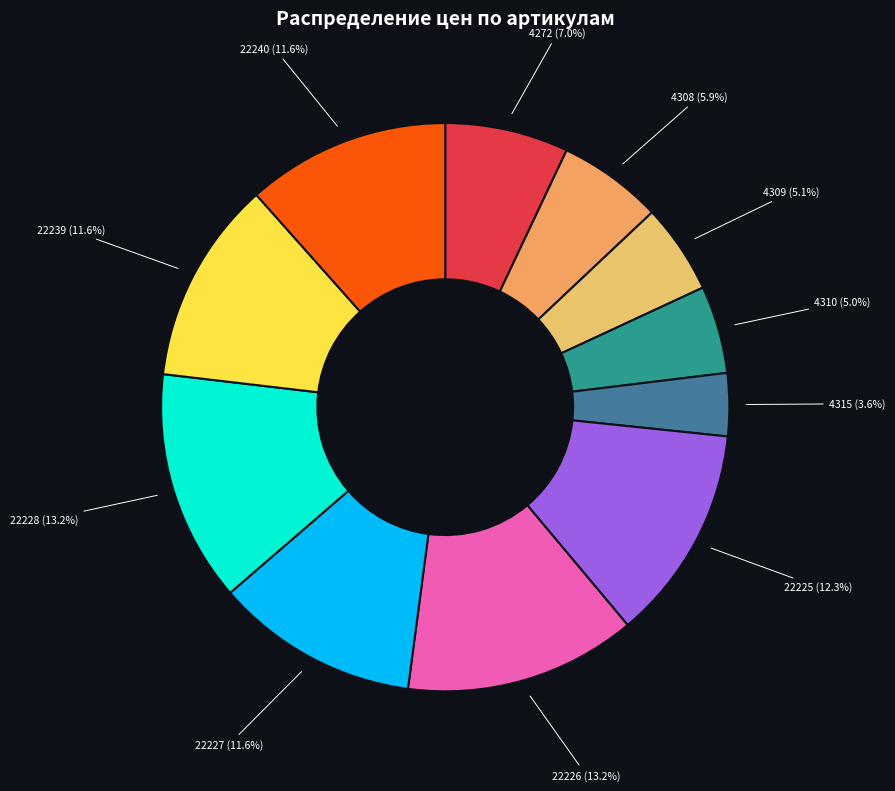

Is there any slice that represents more than half of the pie?

No